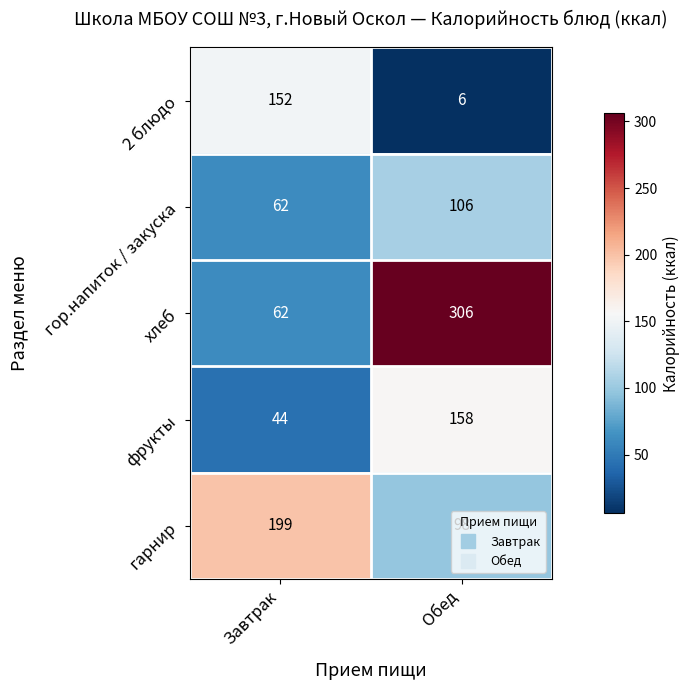

Rank the categories by 2 блюдо value from highest to lowest.

Завтрак, Обед